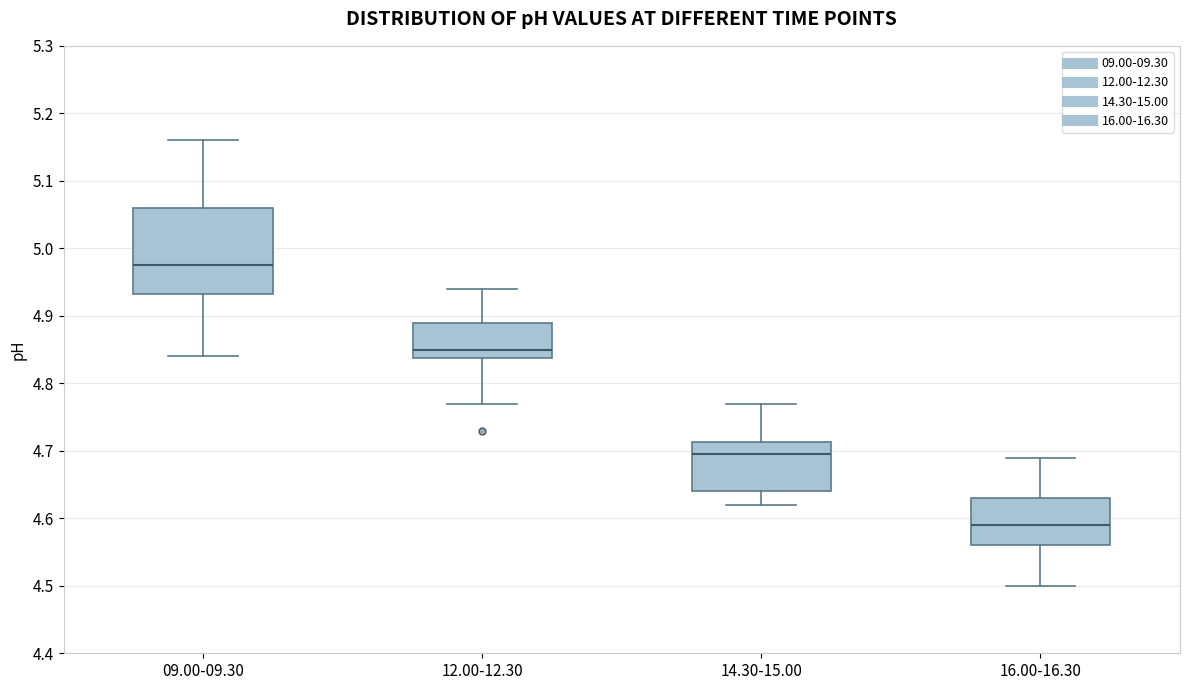

Reading left to right, transcribe this box plot: for each box, give where its median line is, the range the box spans, and where its two whiskers end, as read against the y-axis. The values are not printed on the chart, so give them approximately, as read against the axis.

09.00-09.30: median 4.98, box 4.93 to 5.06, whiskers 4.84 to 5.16
12.00-12.30: median 4.85, box 4.84 to 4.89, whiskers 4.77 to 4.94
14.30-15.00: median 4.70, box 4.64 to 4.71, whiskers 4.62 to 4.77
16.00-16.30: median 4.59, box 4.56 to 4.63, whiskers 4.50 to 4.69